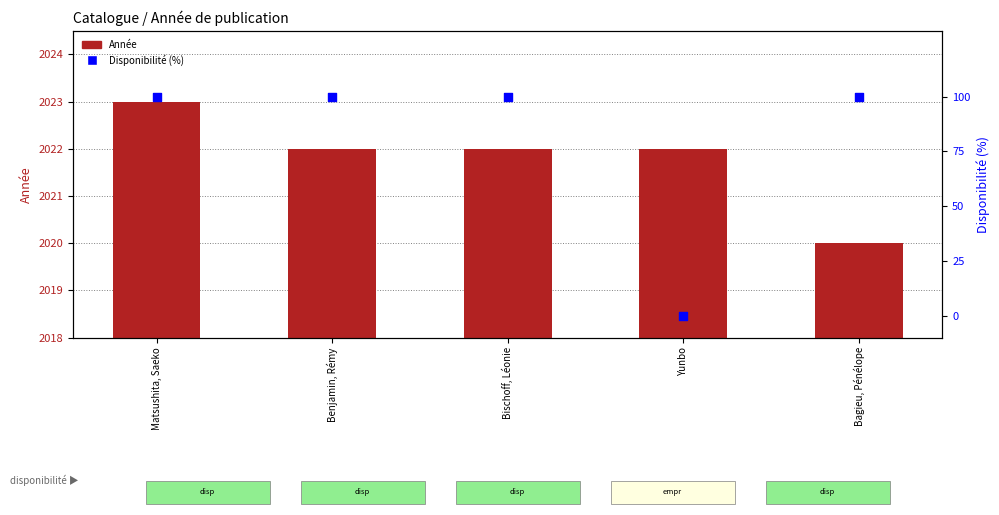

At which category is the sum across all series the highest?

Matsushita, Saeko